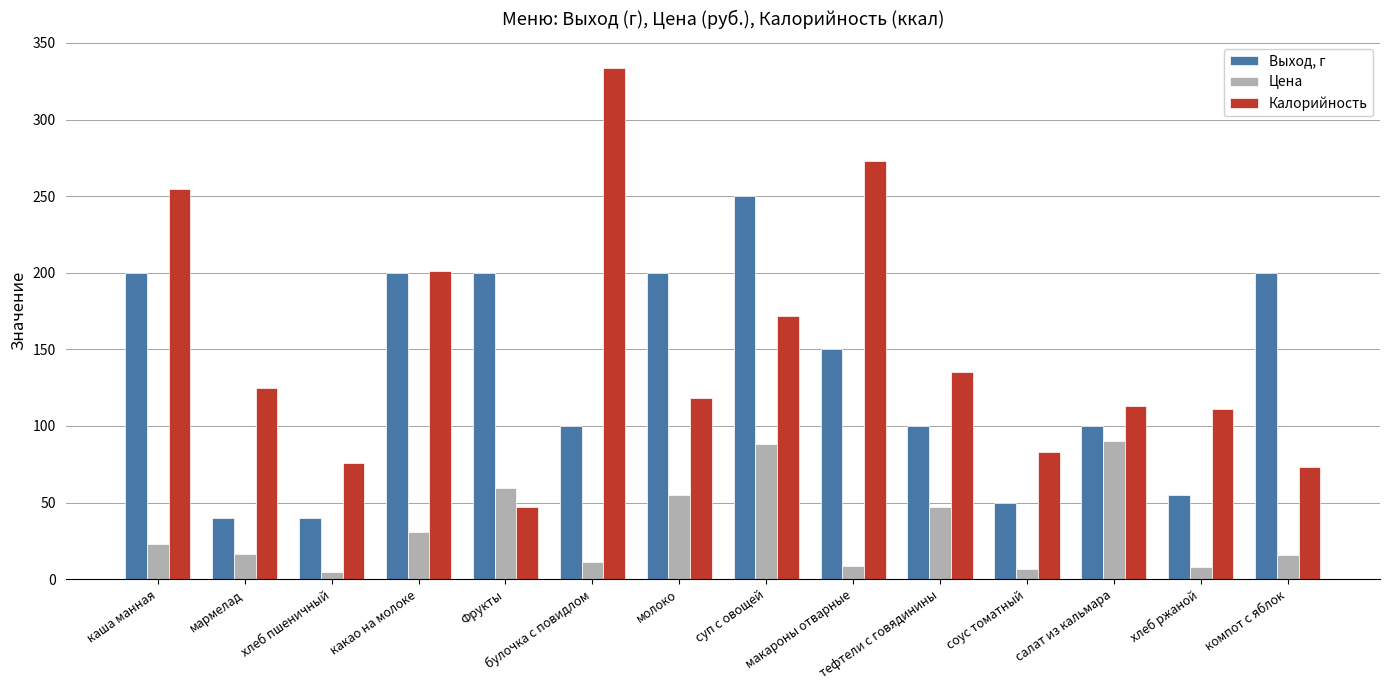

What is the maximum value shown in the chart?

334.0